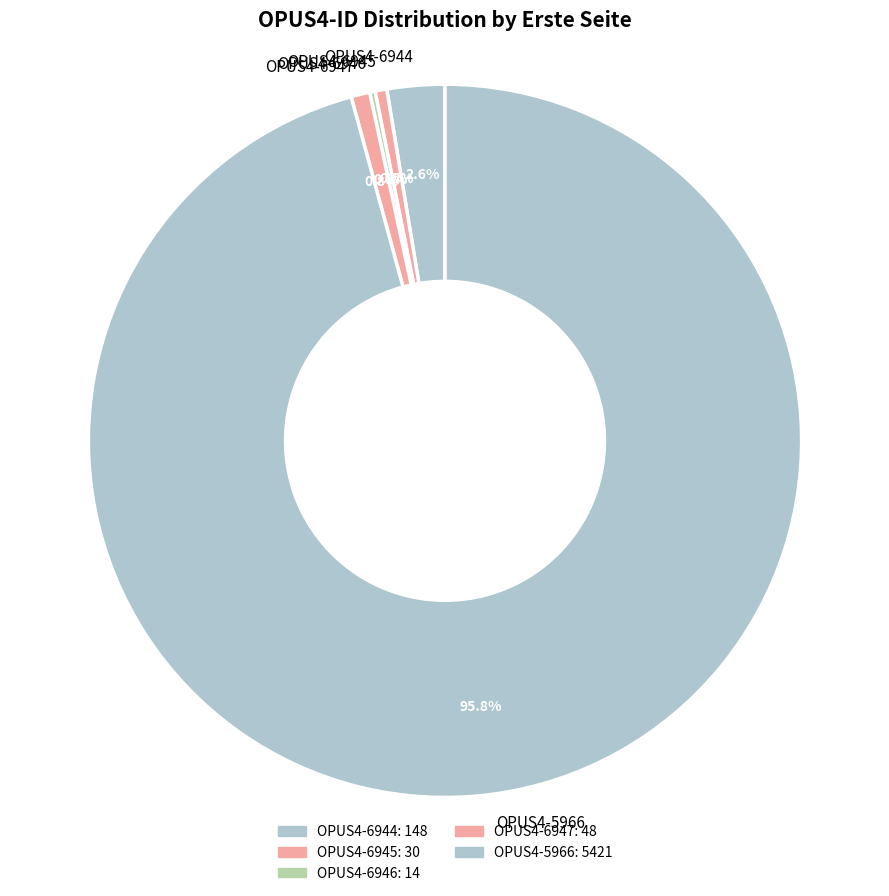

Approximately how many times larger is the value at OPUS4-6947 compared to OPUS4-6944?

0.3